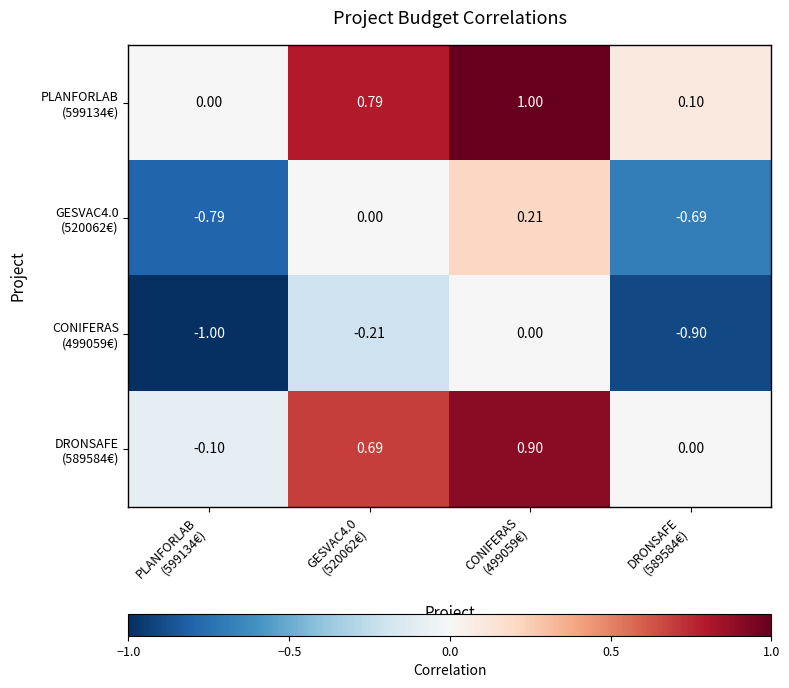

Which has a higher value, PLANFORLAB
(599134€) or GESVAC4.0
(520062€)?

GESVAC4.0
(520062€)